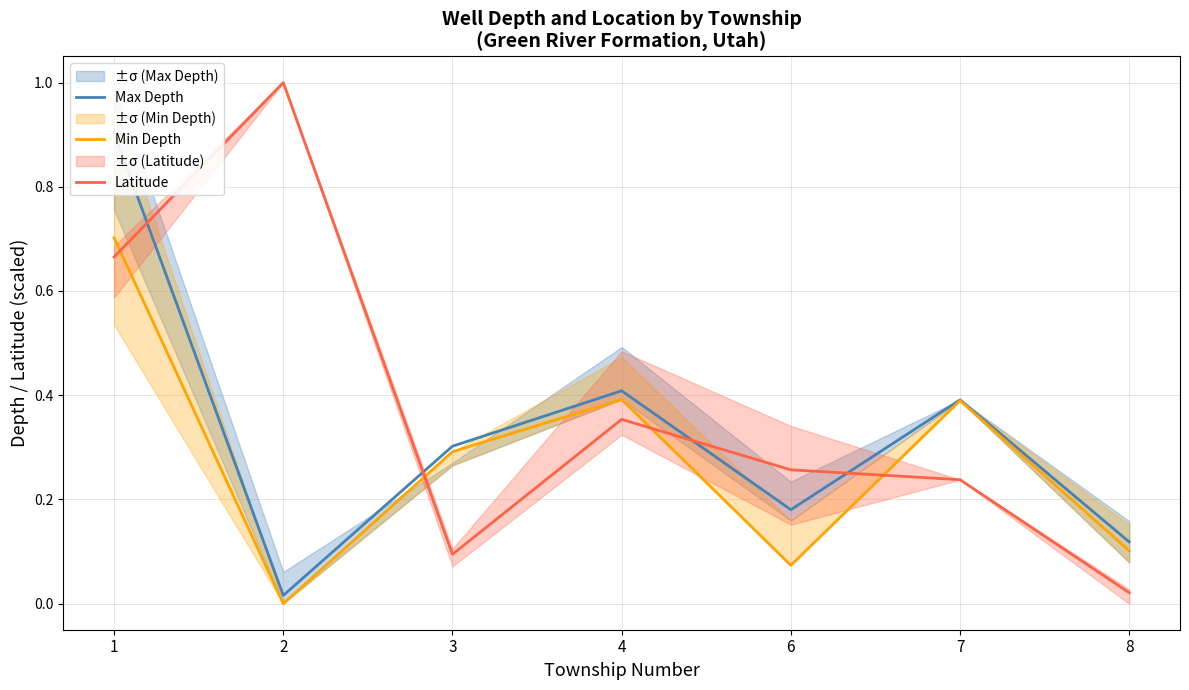

What is the difference between the Max Depth values at 8 and 7?

0.3